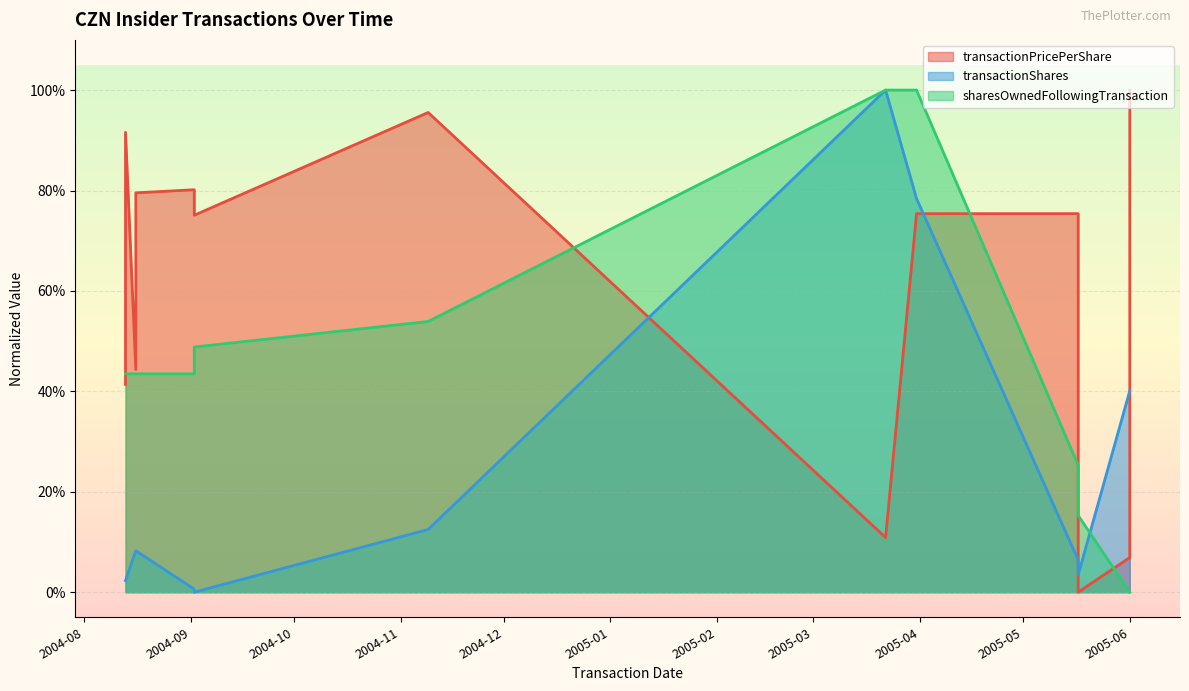

Which series has the largest range (max minus min)?

transactionPricePerShare